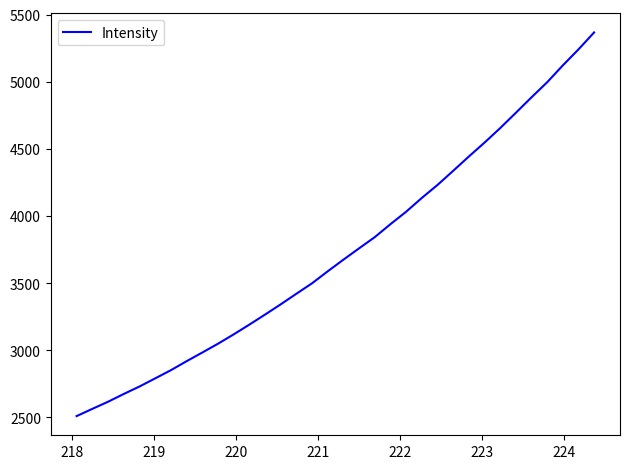

What is the difference between the maximum and minimum values?

2857.7